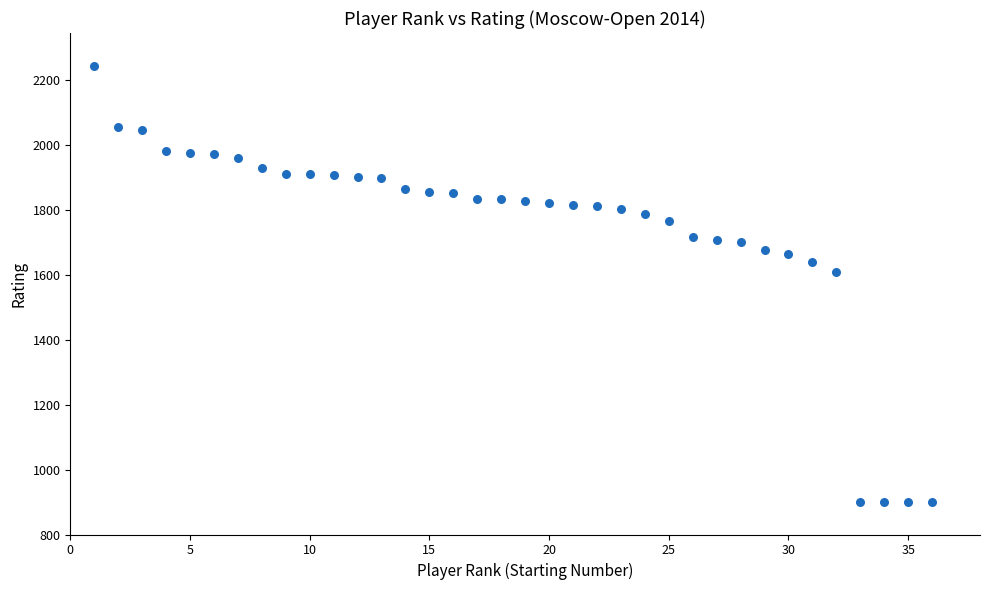

What Y value in the scatter plot is closest to 1572?

1608